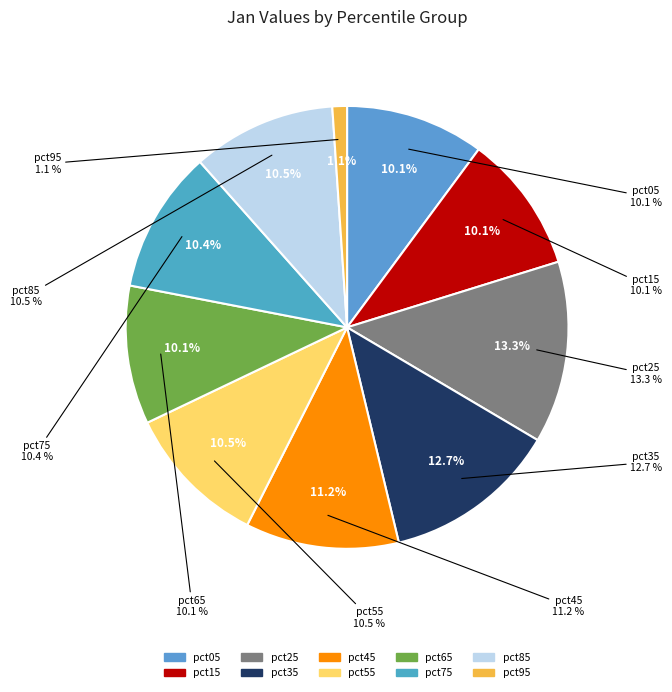

Is it true that pct55 is 20% of the pie?

False